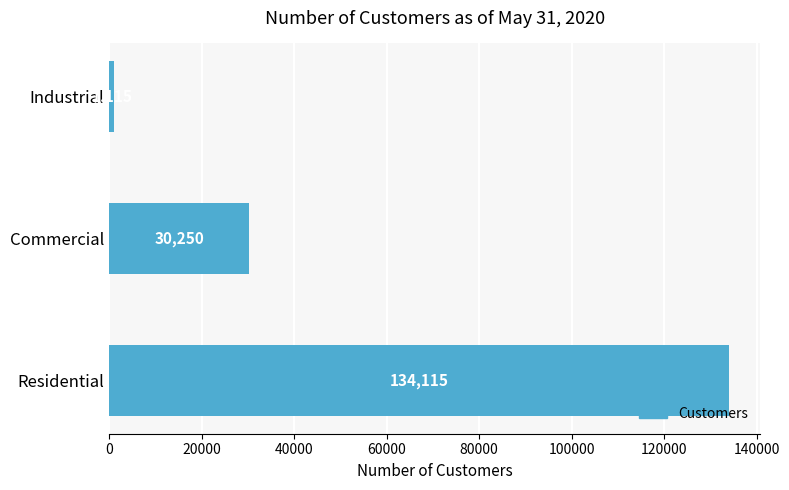

Is it true that the value at Residential is 235863?

False